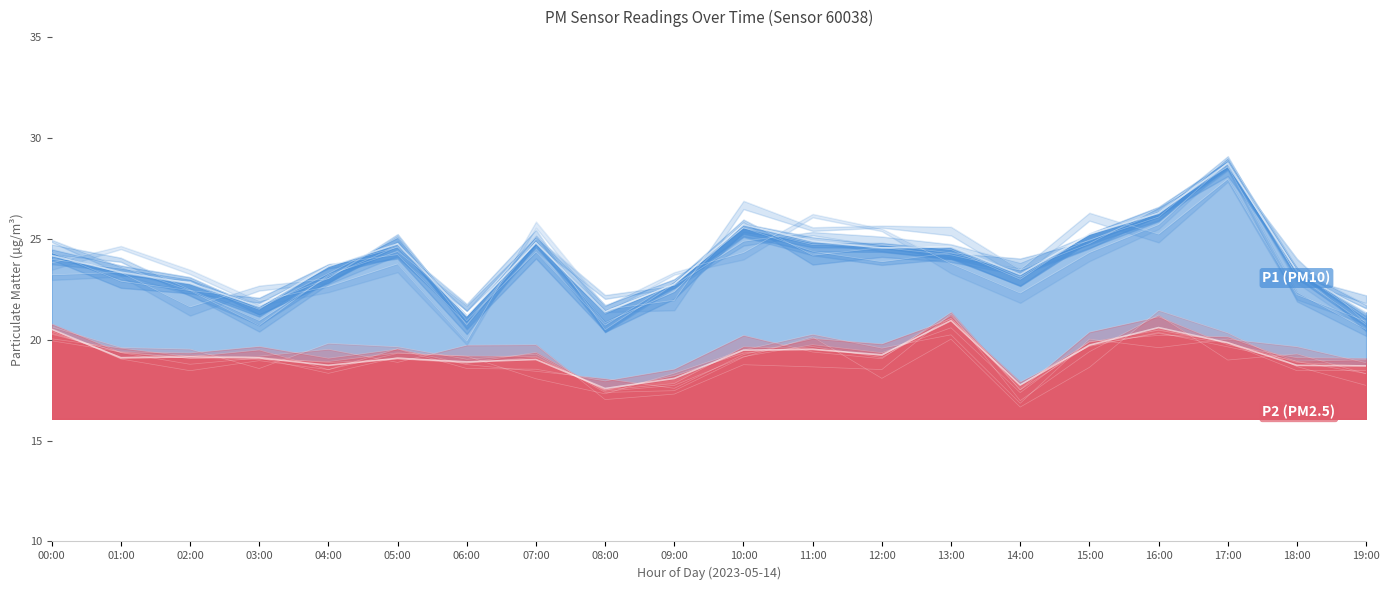

What is the spread (max minus min) of values at 00:00?

3.7